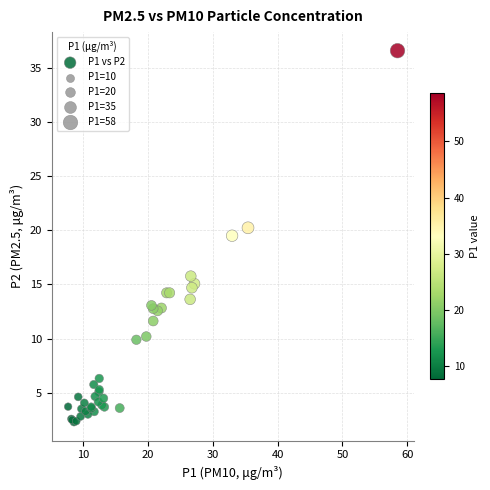

What Y value in the scatter plot is closest to 19?

19.5